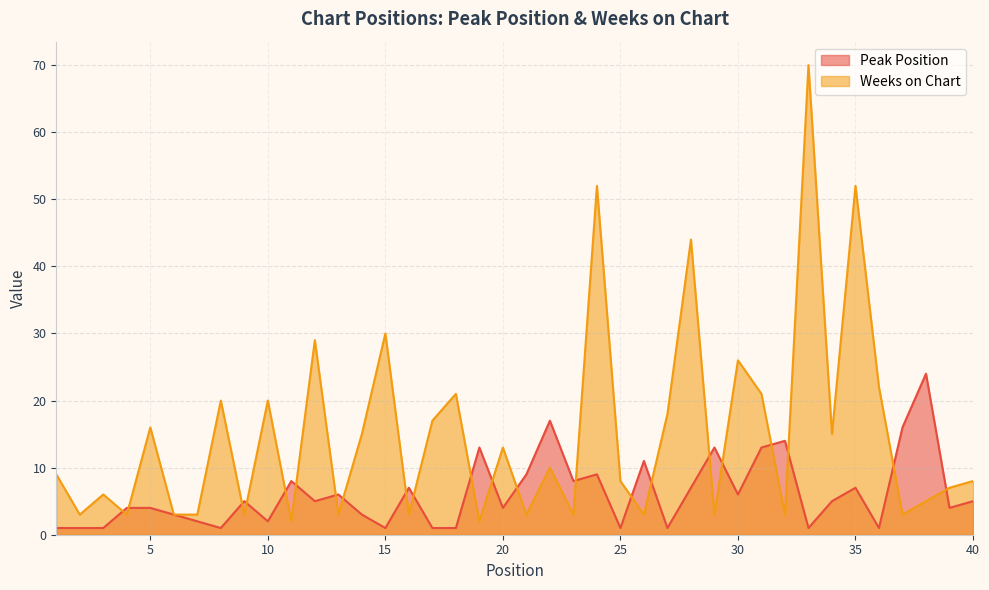

Reading right to left, what are all the values shown in this chart?

Peak Position: 40=5	39=4	38=24	37=16	36=1	35=7	34=5	33=1	32=14	31=13	30=6	29=13	28=7	27=1	26=11	25=1	24=9	23=8	22=17	21=9	20=4	19=13	18=1	17=1	16=7	15=1	14=3	13=6	12=5	11=8	10=2	9=5	8=1	7=2	6=3	5=4	4=4	3=1	2=1	1=1
Weeks on Chart: 40=8	39=7	38=5	37=3	36=22	35=52	34=15	33=70	32=3	31=21	30=26	29=3	28=44	27=18	26=3	25=8	24=52	23=3	22=10	21=3	20=13	19=2	18=21	17=17	16=3	15=30	14=15	13=3	12=29	11=2	10=20	9=3	8=20	7=3	6=3	5=16	4=3	3=6	2=3	1=9